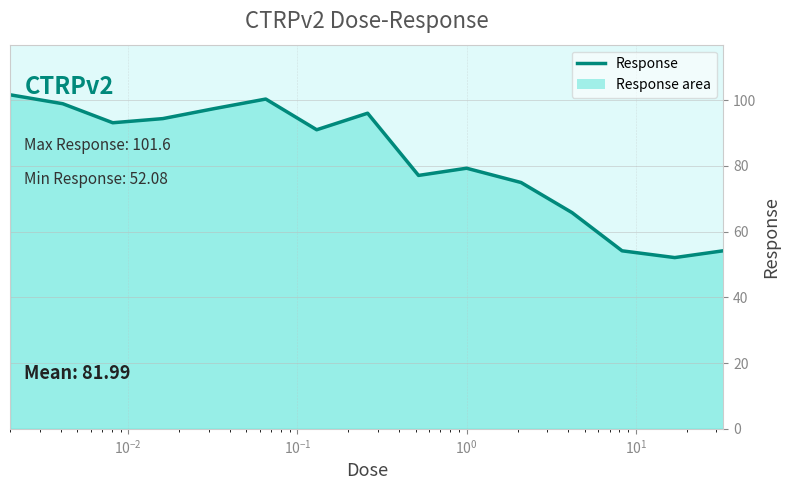

What is the minimum value shown in the chart?

52.1